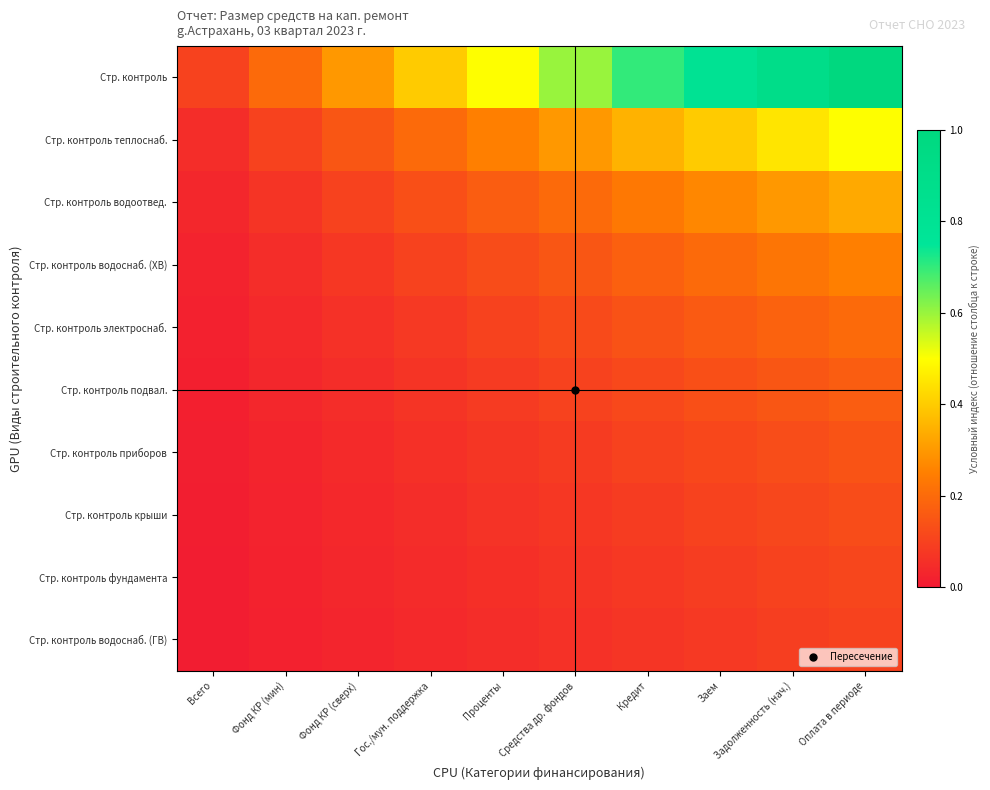

Reading right to left, list all the values displayed in this chart.

Стр. контроль: Оплата в периоде=1.0	Задолженность (нач.)=0.9	Заем=0.8	Кредит=0.7	Средства др. фондов=0.6	Проценты=0.5	Гос./мун. поддержка=0.4	Фонд КР (сверх)=0.3	Фонд КР (мин)=0.2	Всего=0.1
Стр. контроль теплоснаб.: Оплата в периоде=0.5	Задолженность (нач.)=0.5	Заем=0.4	Кредит=0.3	Средства др. фондов=0.3	Проценты=0.2	Гос./мун. поддержка=0.2	Фонд КР (сверх)=0.1	Фонд КР (мин)=0.1	Всего=0.1
Стр. контроль водоотвед.: Оплата в периоде=0.3	Задолженность (нач.)=0.3	Заем=0.3	Кредит=0.2	Средства др. фондов=0.2	Проценты=0.2	Гос./мун. поддержка=0.1	Фонд КР (сверх)=0.1	Фонд КР (мин)=0.1	Всего=0.0
Стр. контроль водоснаб. (ХВ): Оплата в периоде=0.2	Задолженность (нач.)=0.2	Заем=0.2	Кредит=0.2	Средства др. фондов=0.1	Проценты=0.1	Гос./мун. поддержка=0.1	Фонд КР (сверх)=0.1	Фонд КР (мин)=0.1	Всего=0.0
Стр. контроль электроснаб.: Оплата в периоде=0.2	Задолженность (нач.)=0.2	Заем=0.2	Кредит=0.1	Средства др. фондов=0.1	Проценты=0.1	Гос./мун. поддержка=0.1	Фонд КР (сверх)=0.1	Фонд КР (мин)=0.0	Всего=0.0
Стр. контроль подвал.: Оплата в периоде=0.2	Задолженность (нач.)=0.1	Заем=0.1	Кредит=0.1	Средства др. фондов=0.1	Проценты=0.1	Гос./мун. поддержка=0.1	Фонд КР (сверх)=0.1	Фонд КР (мин)=0.0	Всего=0.0
Стр. контроль приборов: Оплата в периоде=0.1	Задолженность (нач.)=0.1	Заем=0.1	Кредит=0.1	Средства др. фондов=0.1	Проценты=0.1	Гос./мун. поддержка=0.1	Фонд КР (сверх)=0.0	Фонд КР (мин)=0.0	Всего=0.0
Стр. контроль крыши: Оплата в периоде=0.1	Задолженность (нач.)=0.1	Заем=0.1	Кредит=0.1	Средства др. фондов=0.1	Проценты=0.1	Гос./мун. поддержка=0.1	Фонд КР (сверх)=0.0	Фонд КР (мин)=0.0	Всего=0.0
Стр. контроль фундамента: Оплата в периоде=0.1	Задолженность (нач.)=0.1	Заем=0.1	Кредит=0.1	Средства др. фондов=0.1	Проценты=0.1	Гос./мун. поддержка=0.0	Фонд КР (сверх)=0.0	Фонд КР (мин)=0.0	Всего=0.0
Стр. контроль водоснаб. (ГВ): Оплата в периоде=0.1	Задолженность (нач.)=0.1	Заем=0.1	Кредит=0.1	Средства др. фондов=0.1	Проценты=0.1	Гос./мун. поддержка=0.0	Фонд КР (сверх)=0.0	Фонд КР (мин)=0.0	Всего=0.0